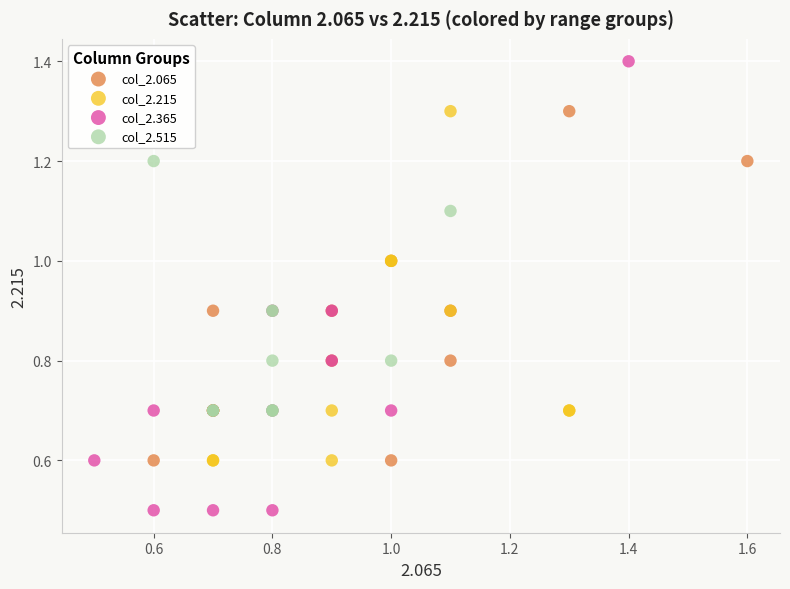

Which series contains the highest Y value?

col_2.365